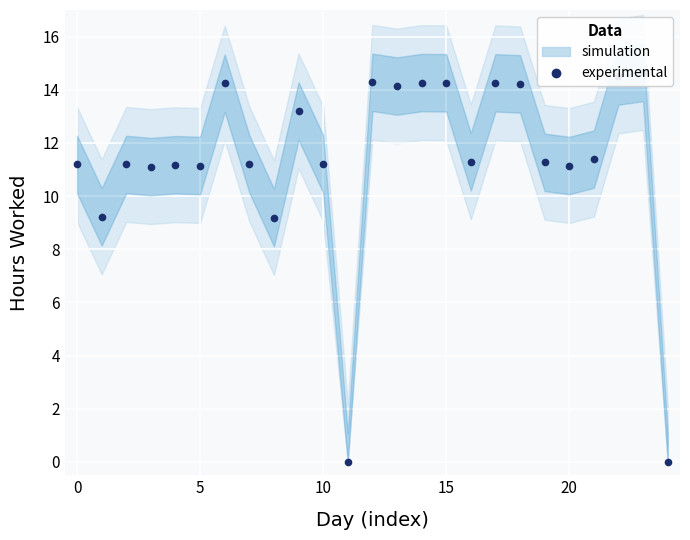

Which label corresponds to the largest value in the chart?

23